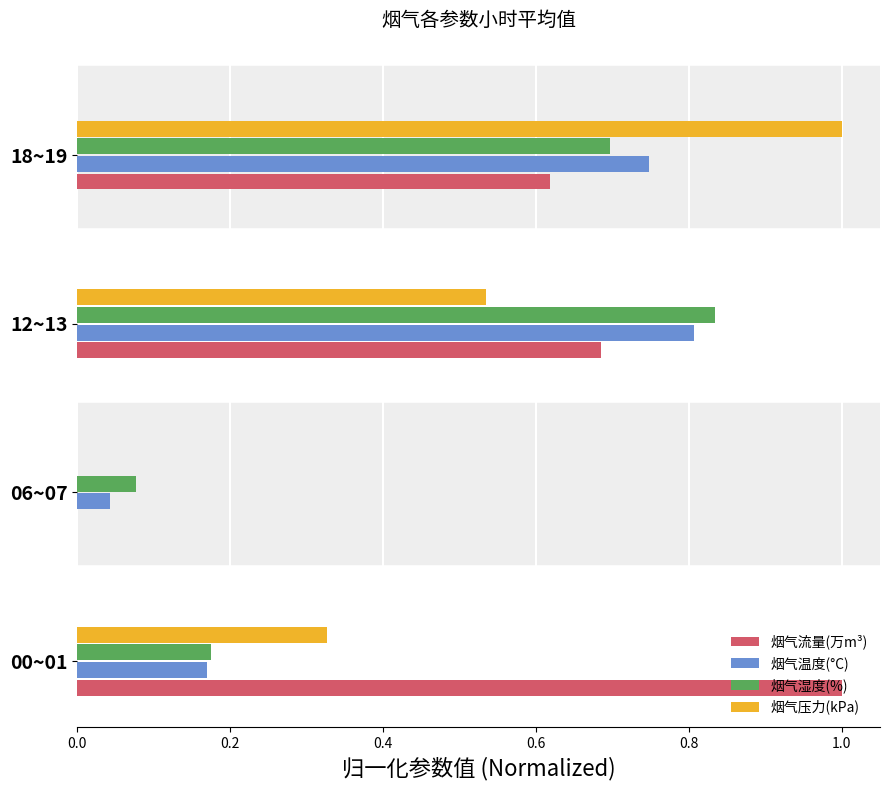

Is it true that 烟气压力(kPa) equals 0.3 at 12~13?

False